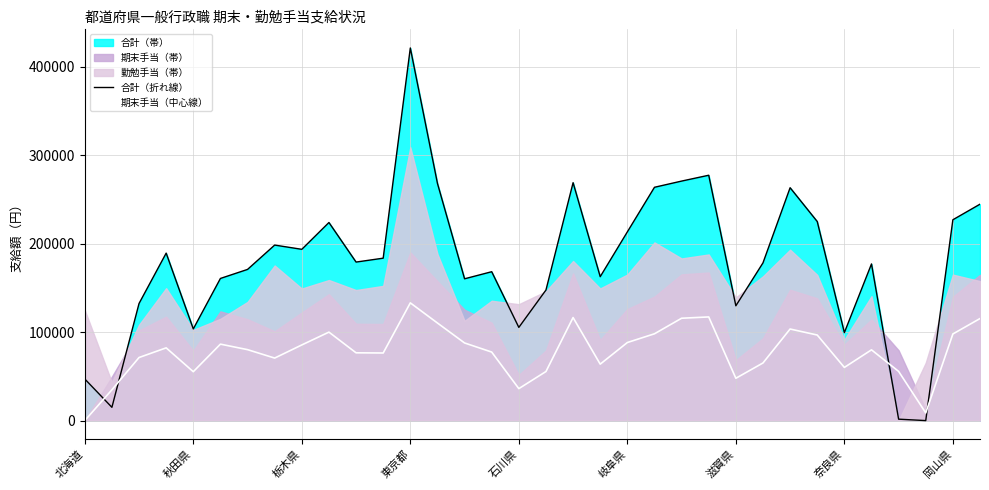

After their last crossing, which series has the higher values: 期末手当（中心線） or 合計（折れ線）?

合計（折れ線）